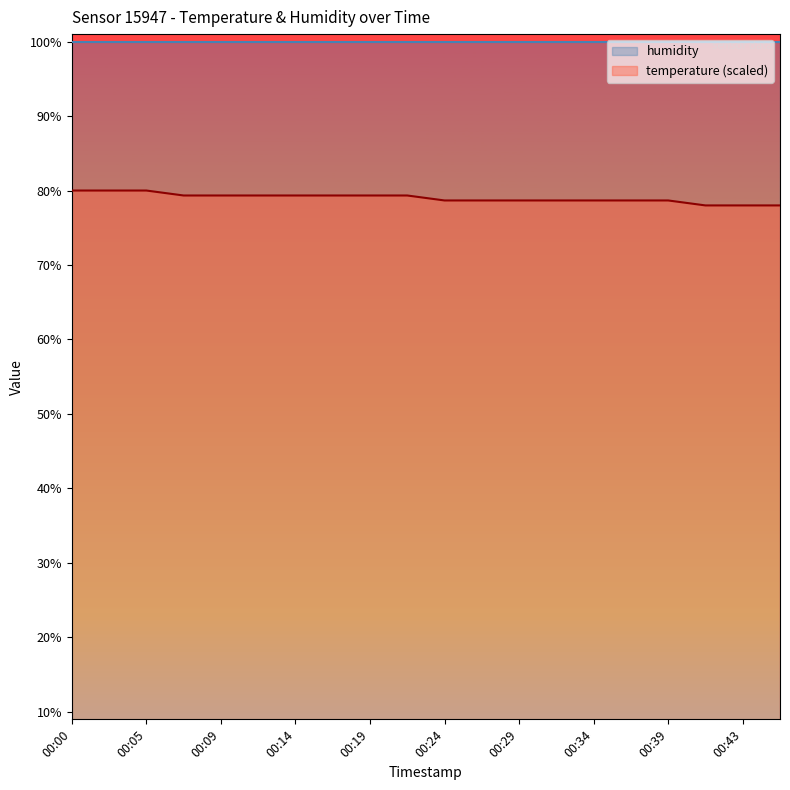

True or false: there are more than 1 points higher than both neighbors.

False